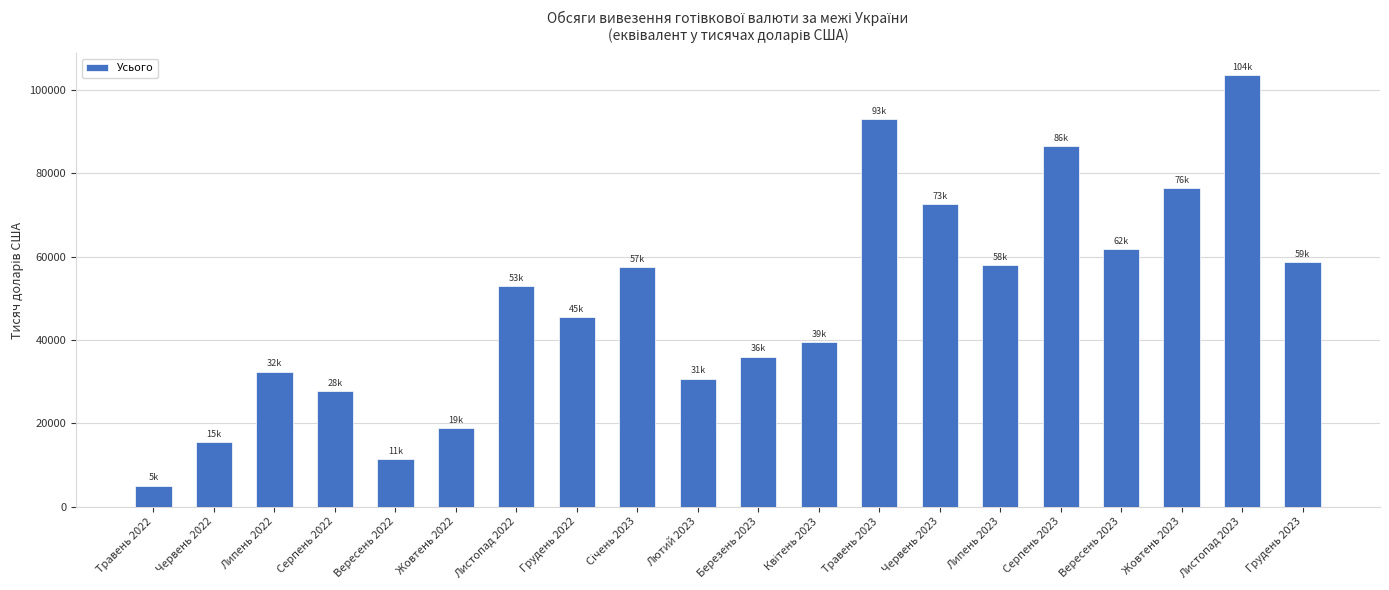

What is the average value?

49143.5